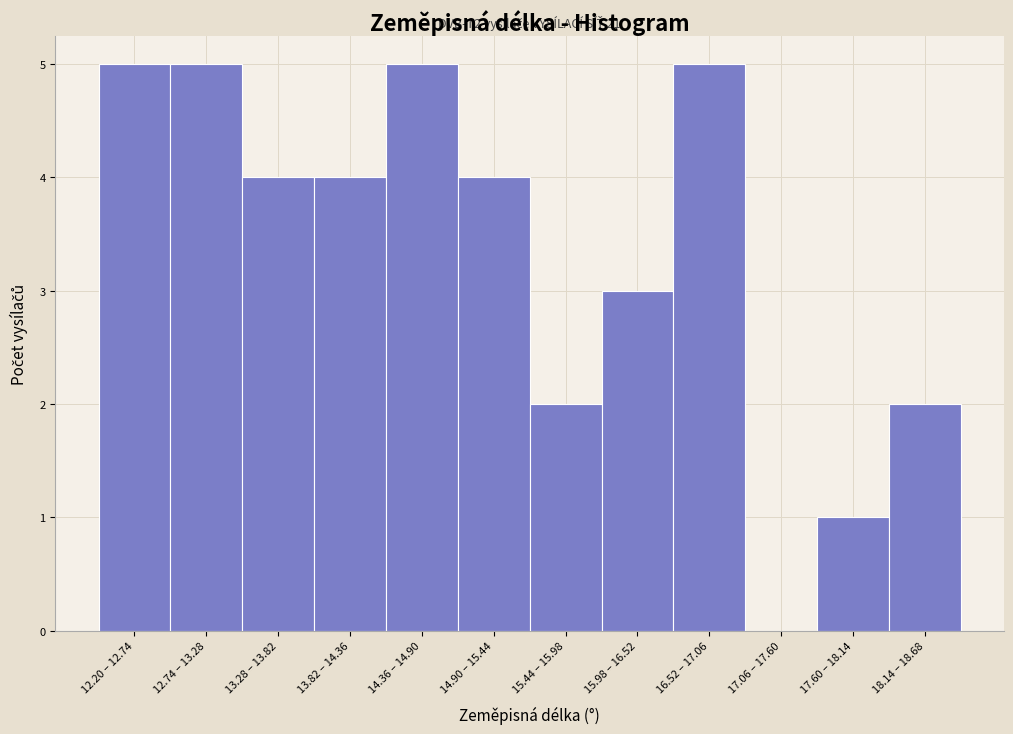

Reading left to right, what are all the values shown in this chart?

12.20 – 12.74=5	12.74 – 13.28=5	13.28 – 13.82=4	13.82 – 14.36=4	14.36 – 14.90=5	14.90 – 15.44=4	15.44 – 15.98=2	15.98 – 16.52=3	16.52 – 17.06=5	17.06 – 17.60=0	17.60 – 18.14=1	18.14 – 18.68=2